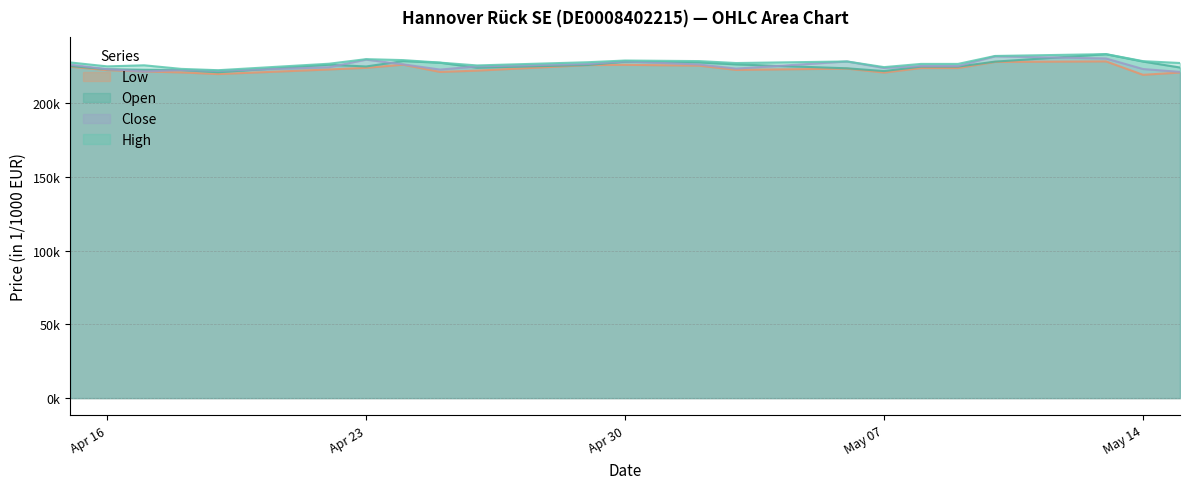

Is it true that Low equals 125075 at 10.05.2024?

False